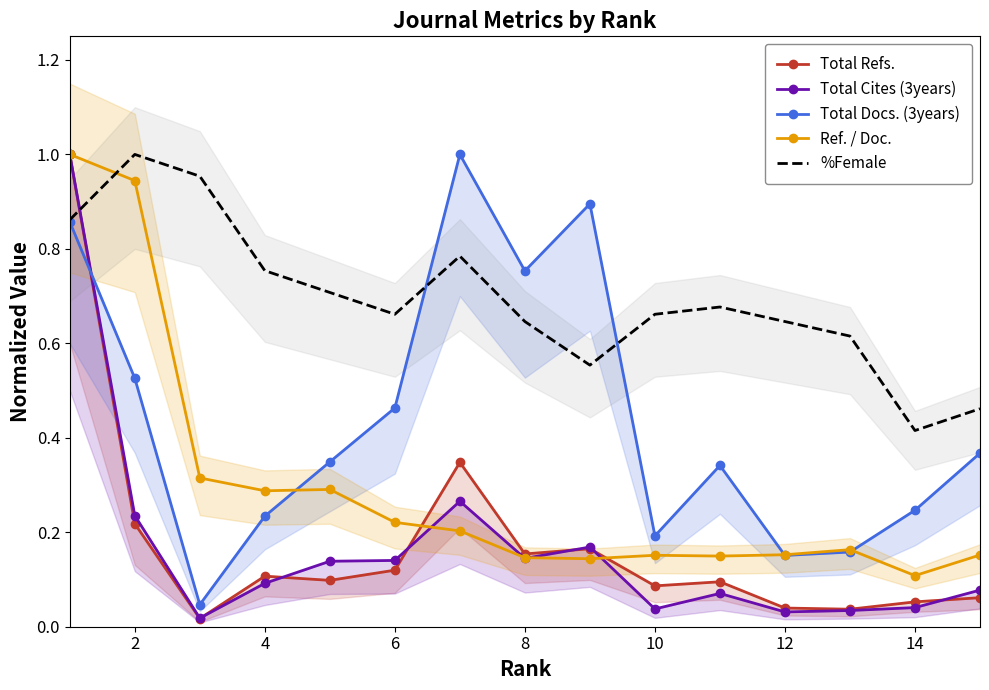

True or false: %Female has more than 0 points higher than both neighbors.

True